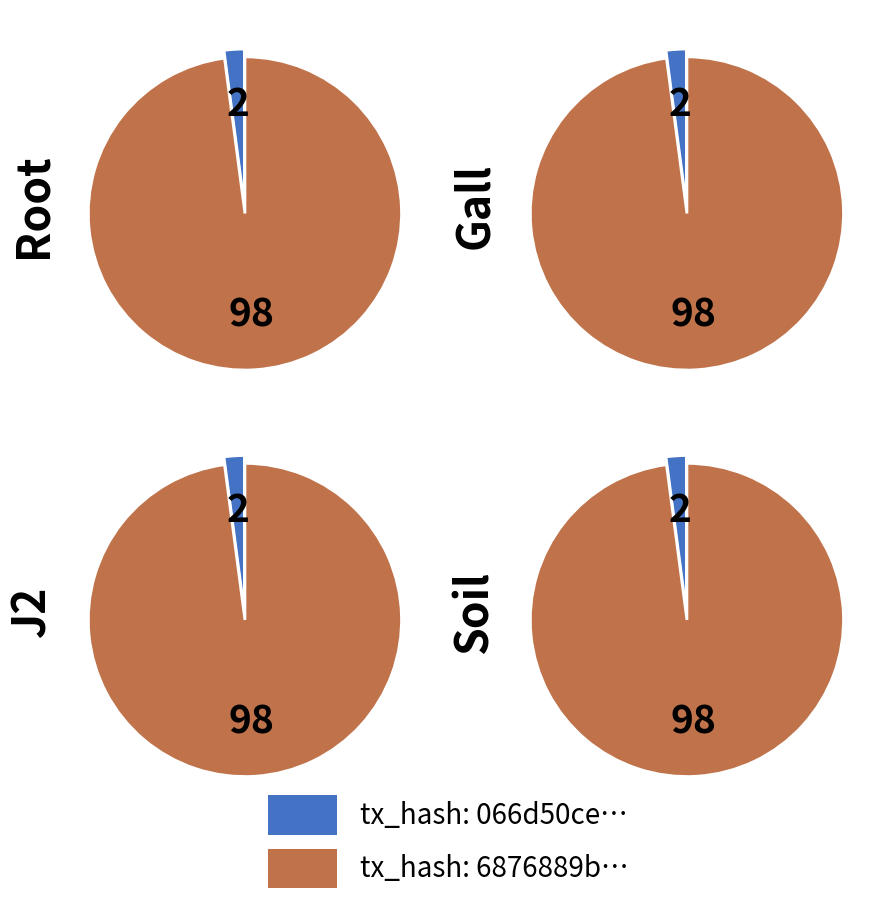

True or false: io_index_1 accounts for 12% of the total.

False